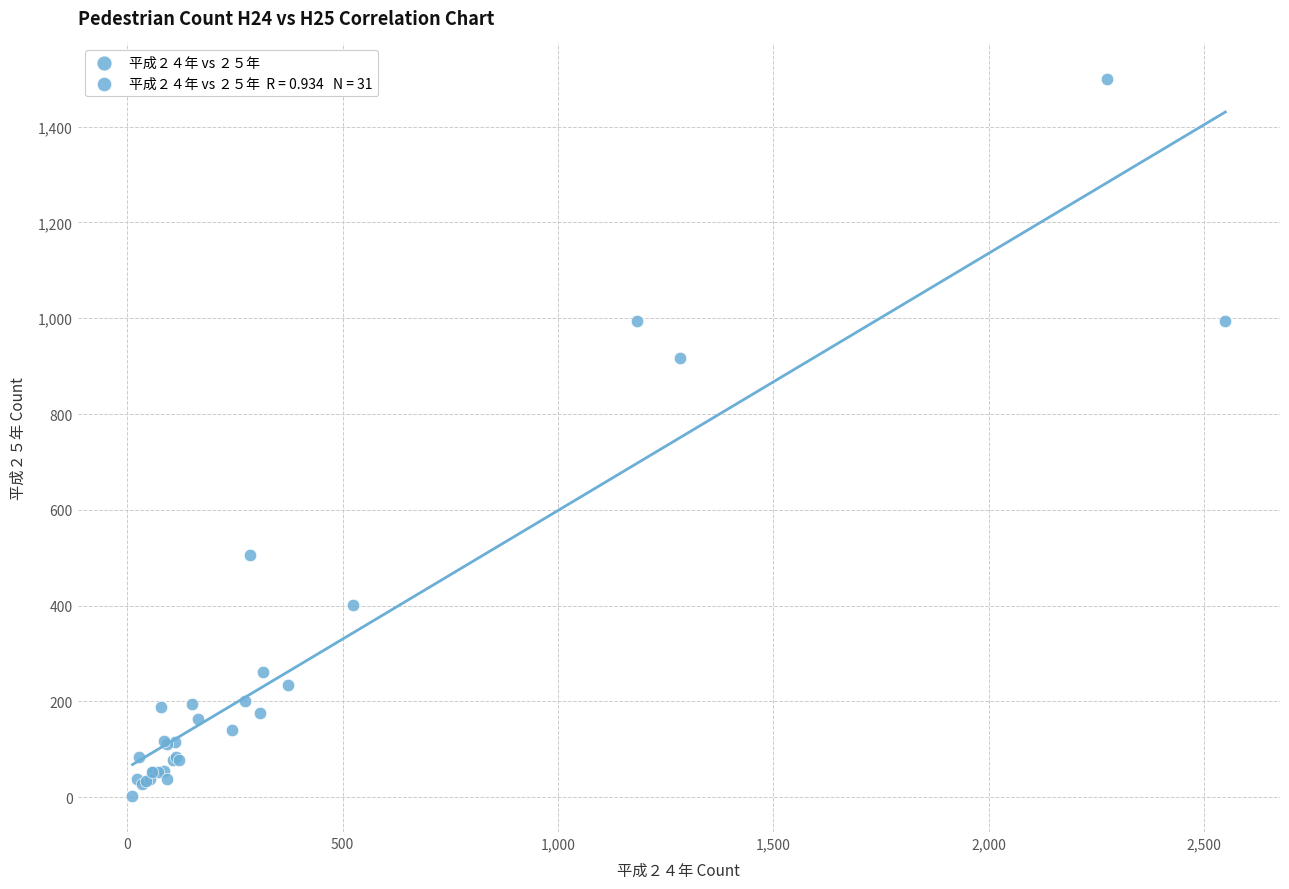

What Y value in the scatter plot is closest to 750?

916